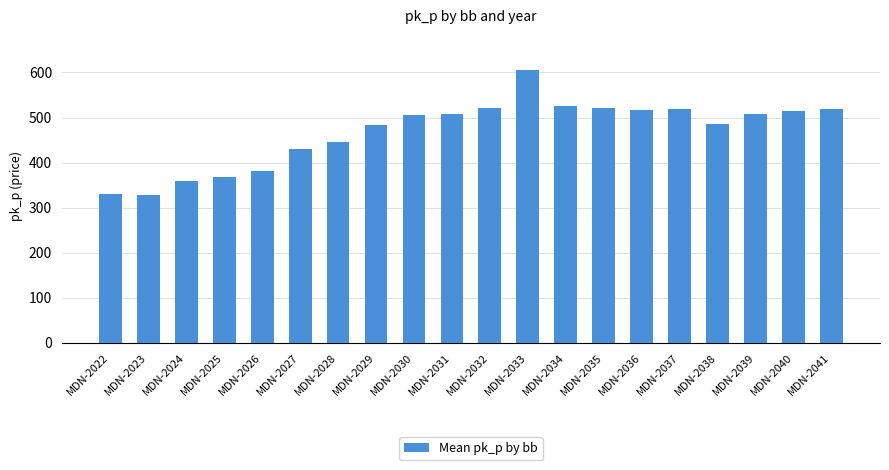

What is the ratio of the value at MDN-2022 to the value at MDN-2036?

0.6